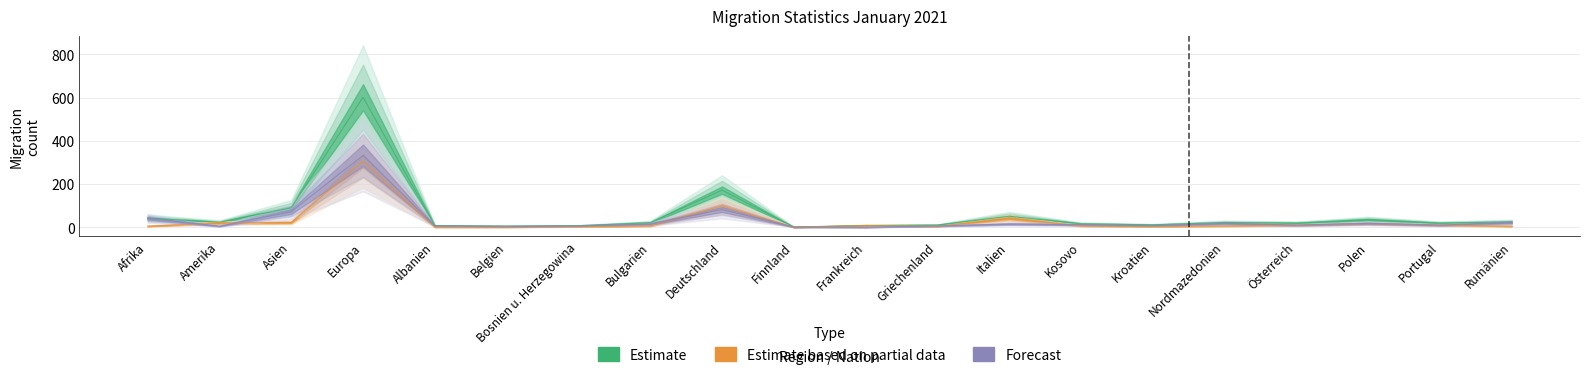

Is the value of Total Auswanderung at Nordmazedonien greater than the value of Reaktivierung at Portugal?

No